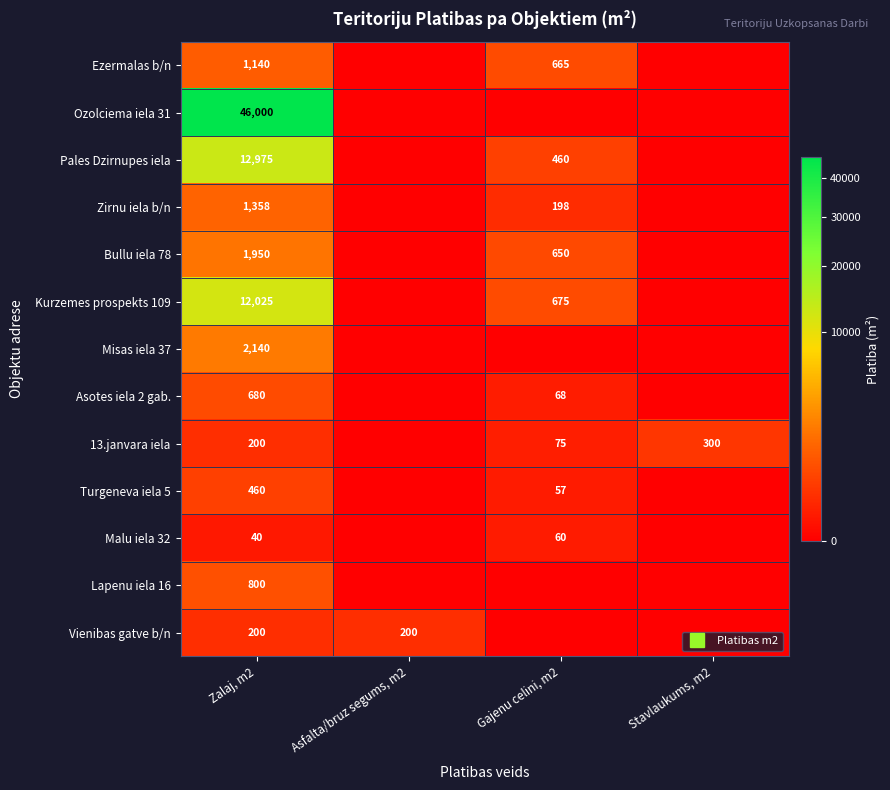

How many positive values does the Ozolciema iela 31 series have?

1